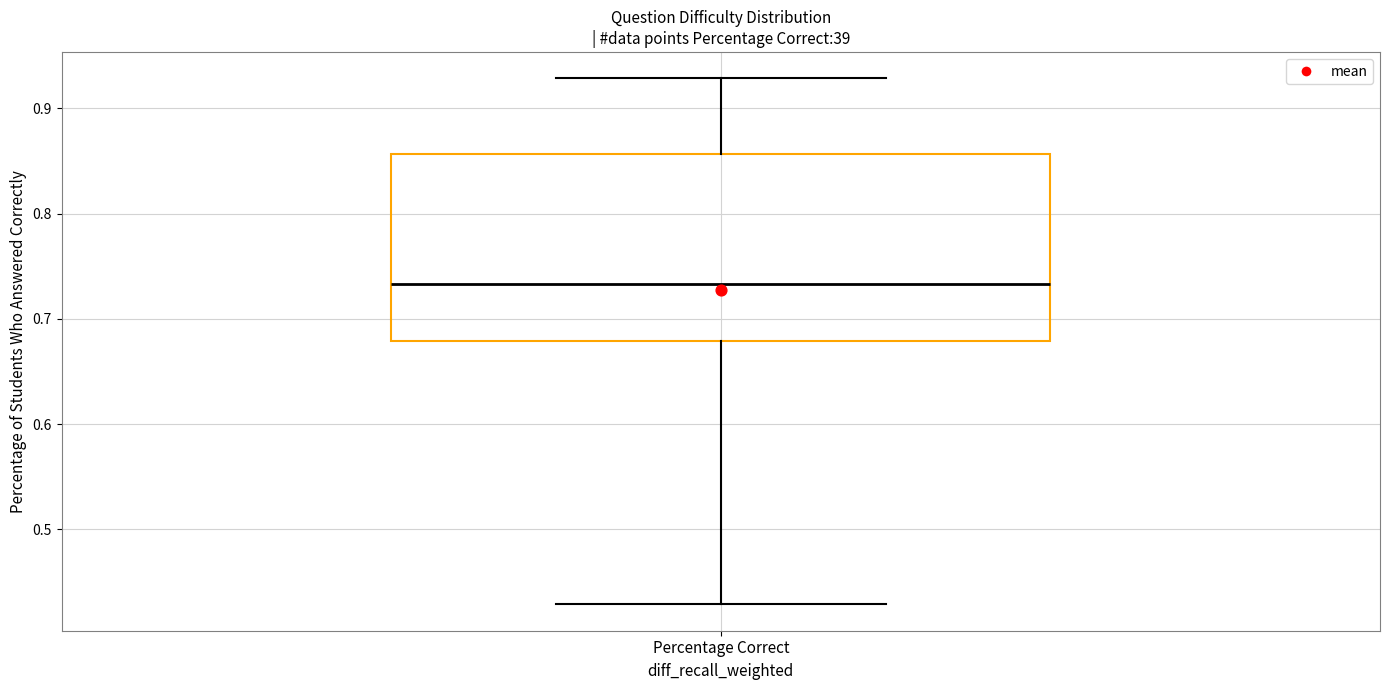

Transcribe this box plot: give where the median line is, the range the box spans, and where the two whiskers end, as read against the y-axis. The values are not printed on the chart, so give them approximately, as read against the axis.

median 0.73, box 0.68 to 0.86, whiskers 0.43 to 0.93